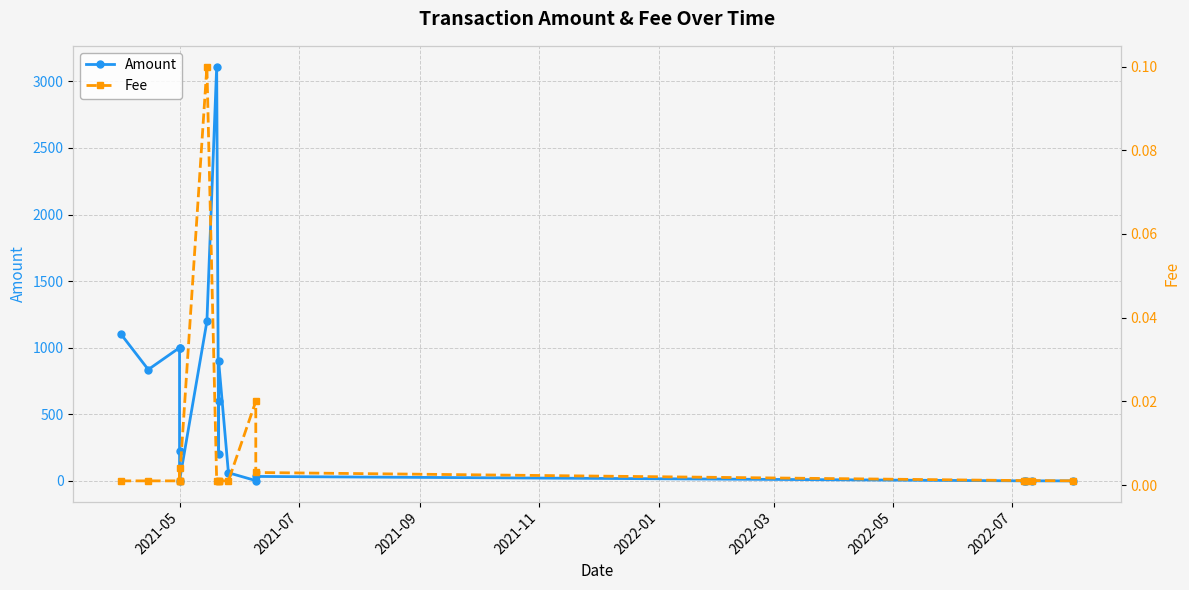

True or false: Amount has a value of 38.9 at 11.

False